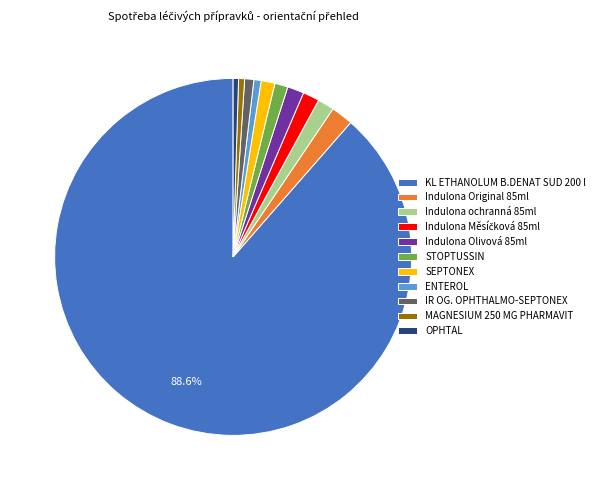

Is it true that Indulona Original 85ml is 2% of the pie?

True